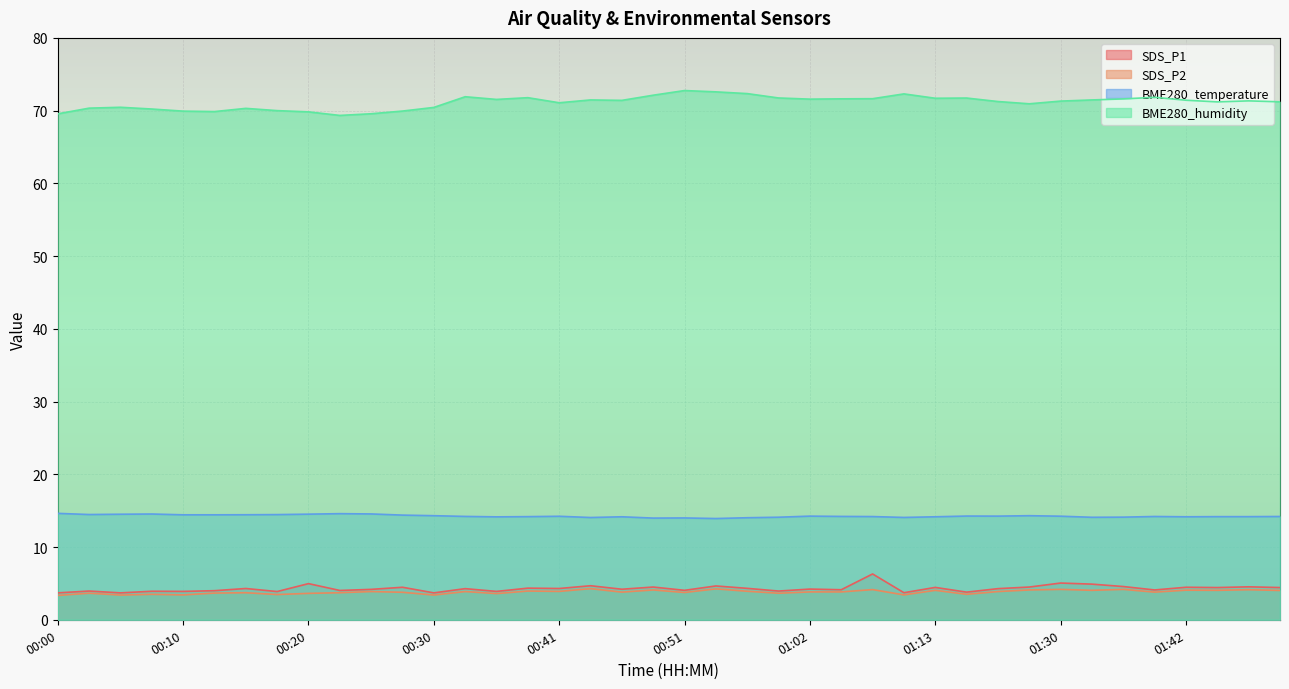

How many data points in SDS_P1 are less than 4?

11